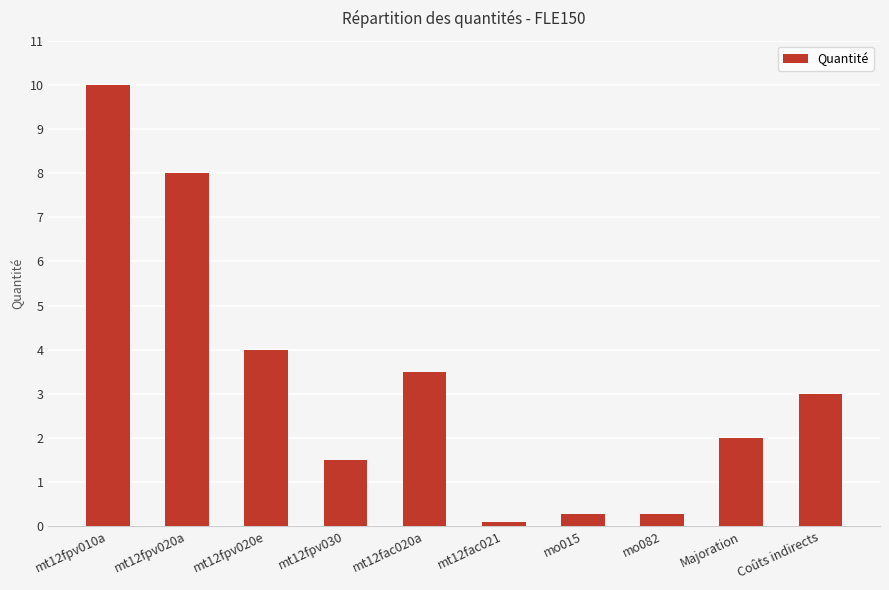

Reading left to right, list all the values displayed in this chart.

mt12fpv010a=10.0	mt12fpv020a=8.0	mt12fpv020e=4.0	mt12fpv030=1.5	mt12fac020a=3.5	mt12fac021=0.1	mo015=0.3	mo082=0.3	Majoration=2.0	Coûts indirects=3.0